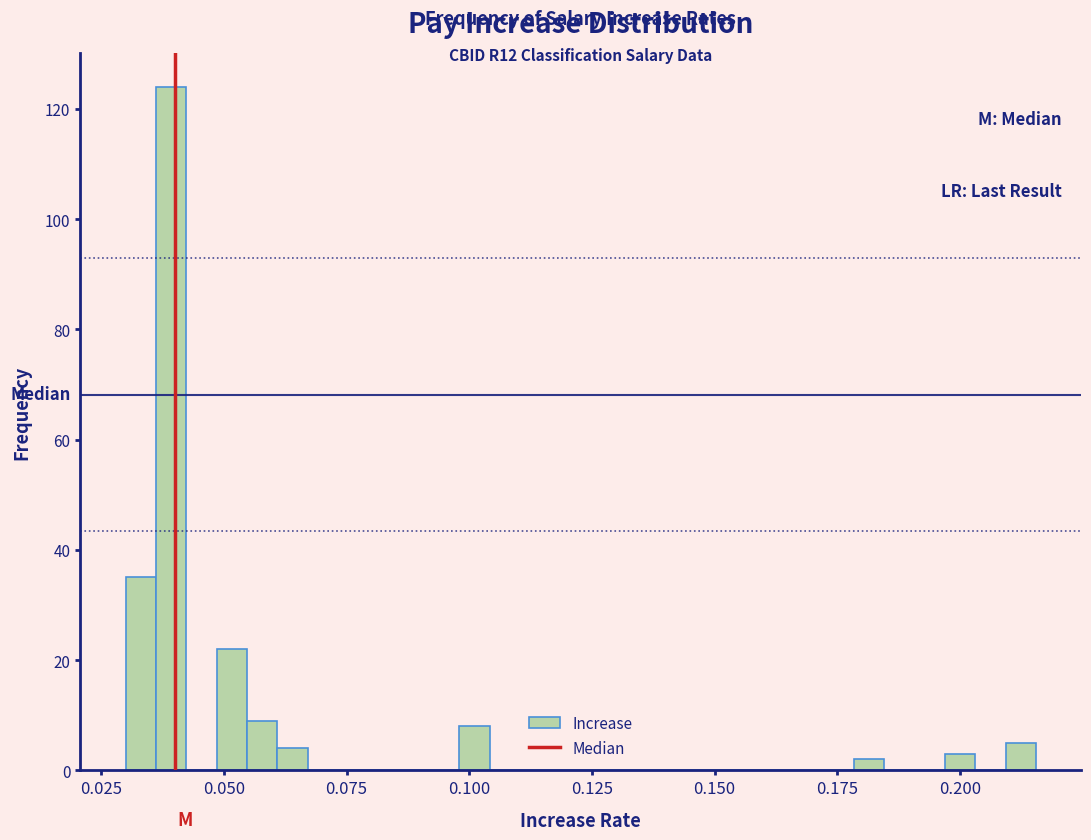

Read against the x-axis, roughly where is the centre of the tallest bar?

0.040